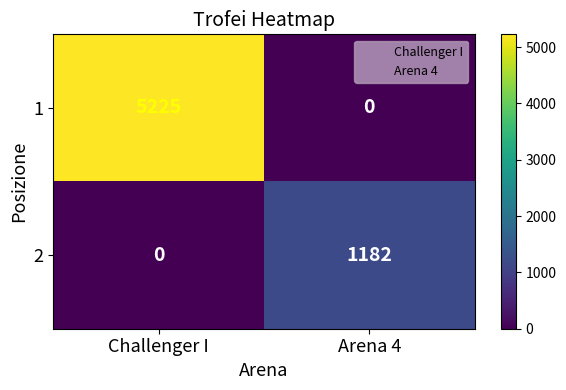

What is the sum of all 2 values?

1182